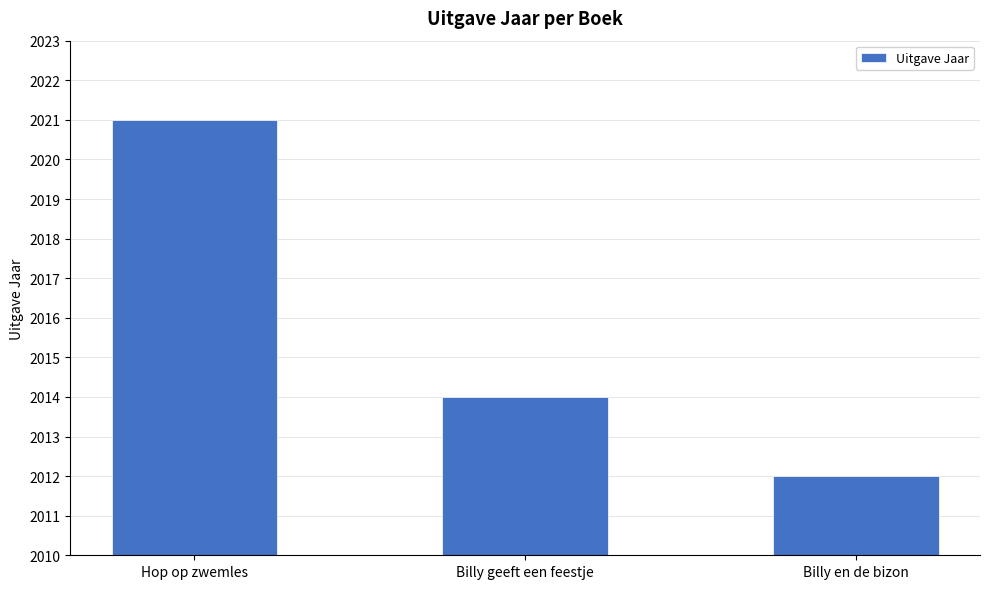

What is the average value?

2016